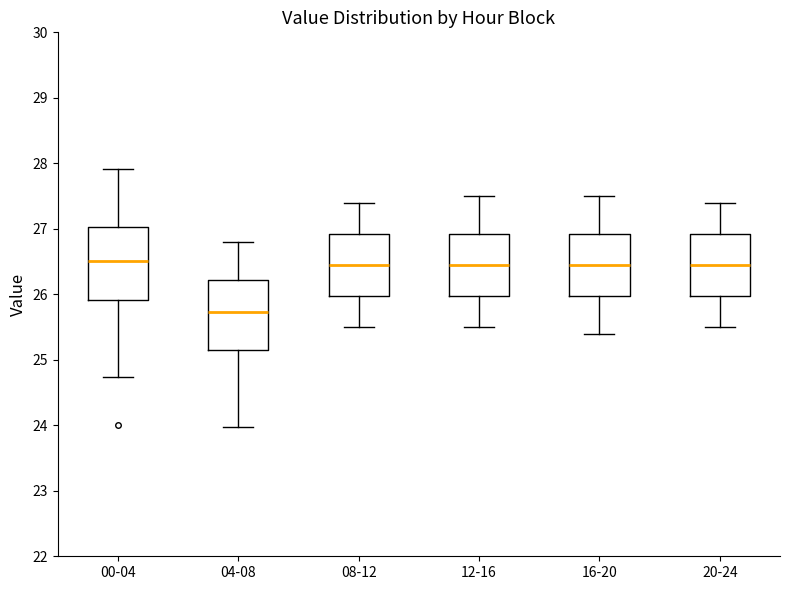

Reading left to right, read every box against the y-axis: the position of its median line, the range the box covers, and the ends of its whiskers. The values are not printed on the chart, so give them approximately, as read against the axis.

00-04: median 26.5, box 25.9 to 27.0, whiskers 24.7 to 27.9
04-08: median 25.7, box 25.1 to 26.2, whiskers 24.0 to 26.8
08-12: median 26.5, box 26.0 to 26.9, whiskers 25.5 to 27.4
12-16: median 26.5, box 26.0 to 26.9, whiskers 25.5 to 27.5
16-20: median 26.5, box 26.0 to 26.9, whiskers 25.4 to 27.5
20-24: median 26.5, box 26.0 to 26.9, whiskers 25.5 to 27.4